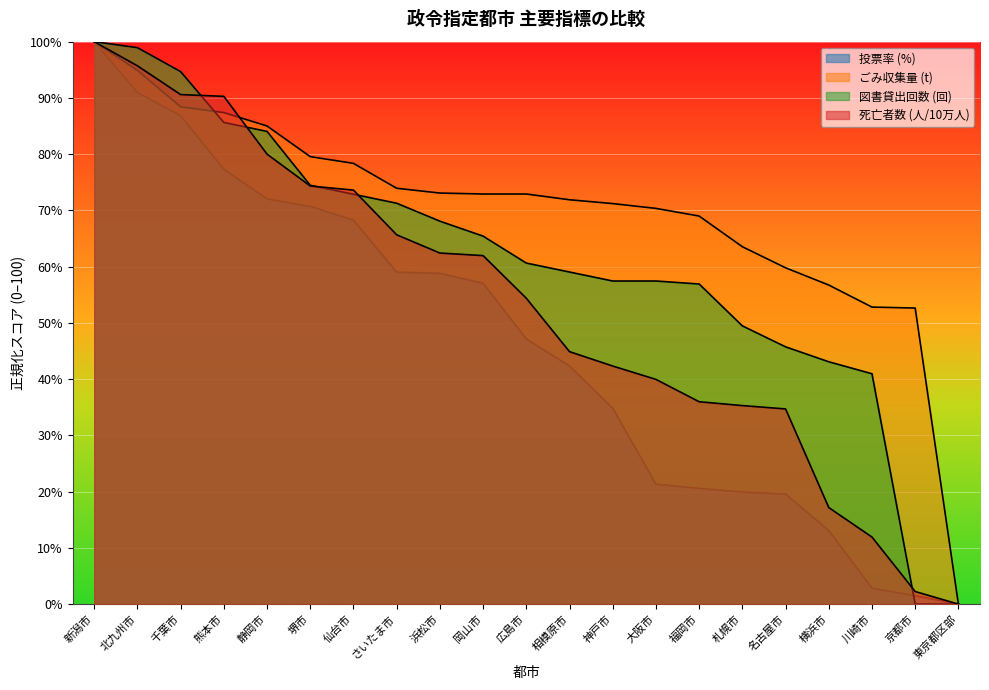

At which label does 投票率 (%) reach its peak?

新潟市